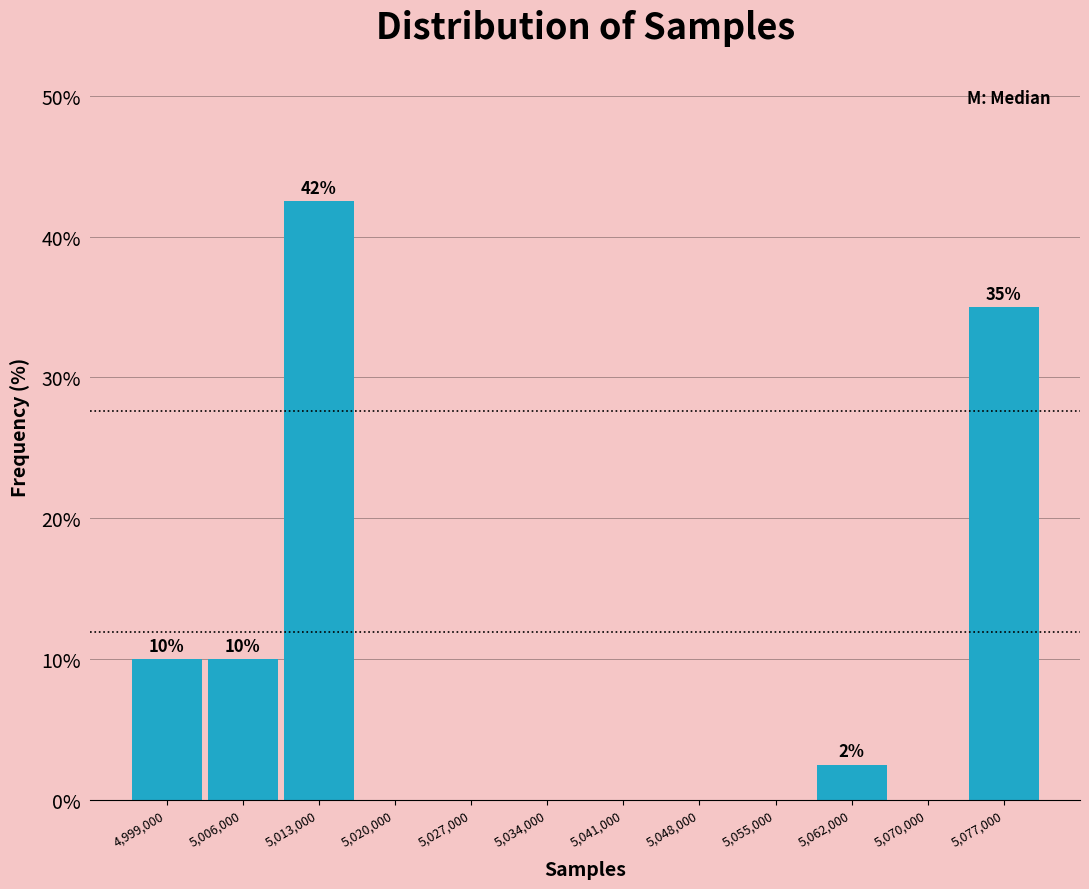

Reading left to right, extract all data points from this chart.

4,999,000=10.0	5,006,000=10.0	5,013,000=42.5	5,020,000=0.0	5,027,000=0.0	5,034,000=0.0	5,041,000=0.0	5,048,000=0.0	5,055,000=0.0	5,062,000=2.5	5,070,000=0.0	5,077,000=35.0